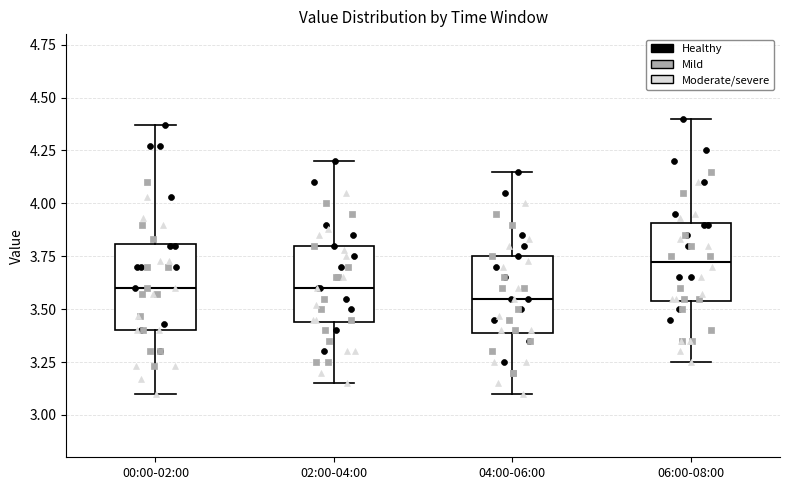

Reading left to right, read every box against the y-axis: the position of its median line, the range the box covers, and the ends of its whiskers. The values are not printed on the chart, so give them approximately, as read against the axis.

00:00-02:00: median 3.60, box 3.40 to 3.80, whiskers 3.10 to 4.35
02:00-04:00: median 3.60, box 3.45 to 3.80, whiskers 3.15 to 4.20
04:00-06:00: median 3.55, box 3.40 to 3.75, whiskers 3.10 to 4.15
06:00-08:00: median 3.75, box 3.55 to 3.90, whiskers 3.25 to 4.40